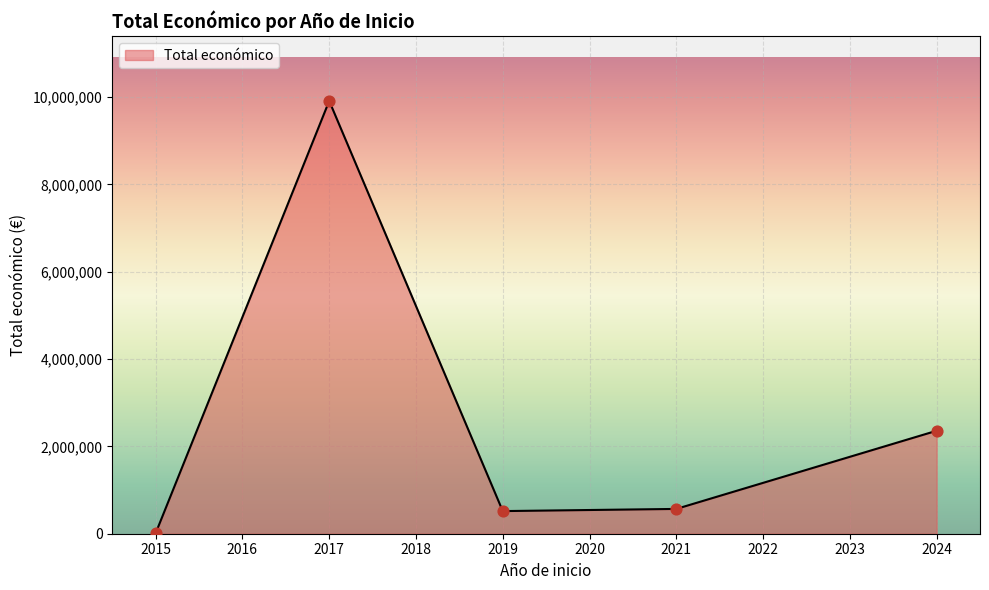

Approximately how many times larger is the value at 2017 compared to 2024?

4.2